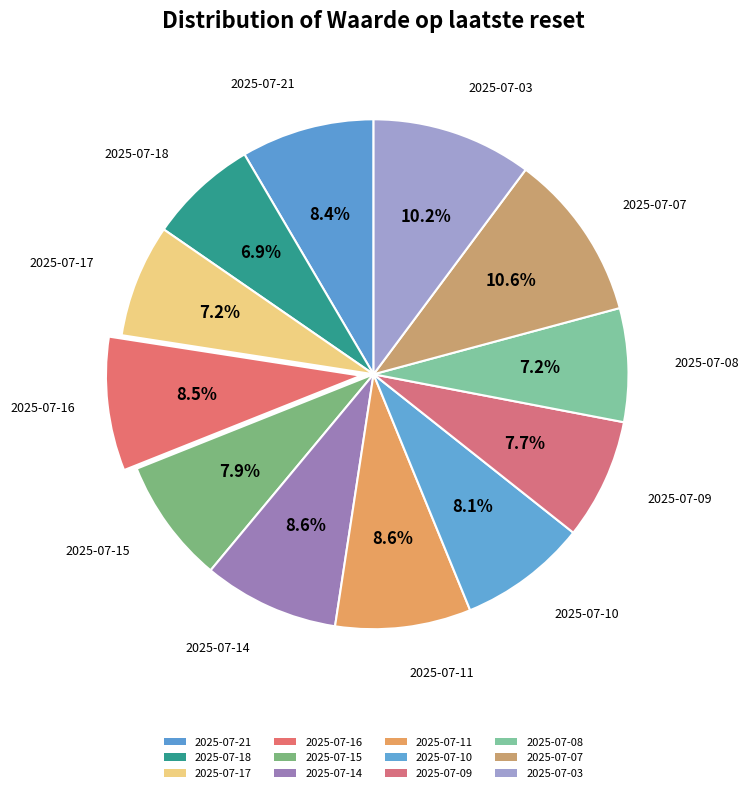

The 2025-07-16 slice represents 1% of the pie. True or false?

False